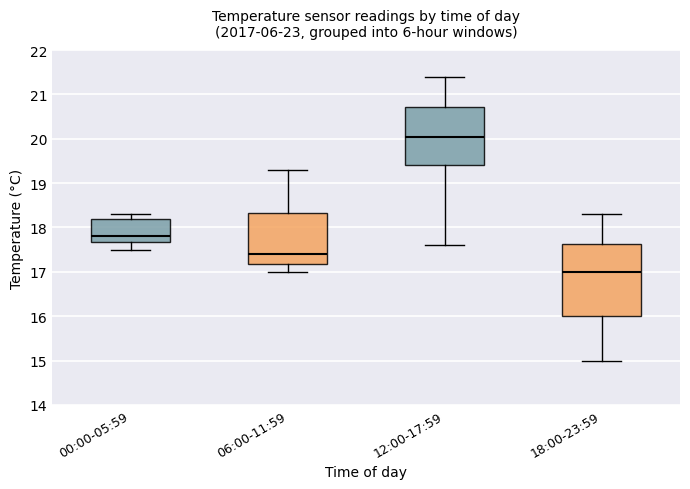

Reading left to right, transcribe this box plot: for each box, give where its median line is, the range the box spans, and where its two whiskers end, as read against the y-axis. The values are not printed on the chart, so give them approximately, as read against the axis.

00:00-05:59: median 17.8, box 17.7 to 18.2, whiskers 17.5 to 18.3
06:00-11:59: median 17.4, box 17.2 to 18.3, whiskers 17.0 to 19.3
12:00-17:59: median 20.1, box 19.4 to 20.7, whiskers 17.6 to 21.4
18:00-23:59: median 17.0, box 16.0 to 17.6, whiskers 15.0 to 18.3